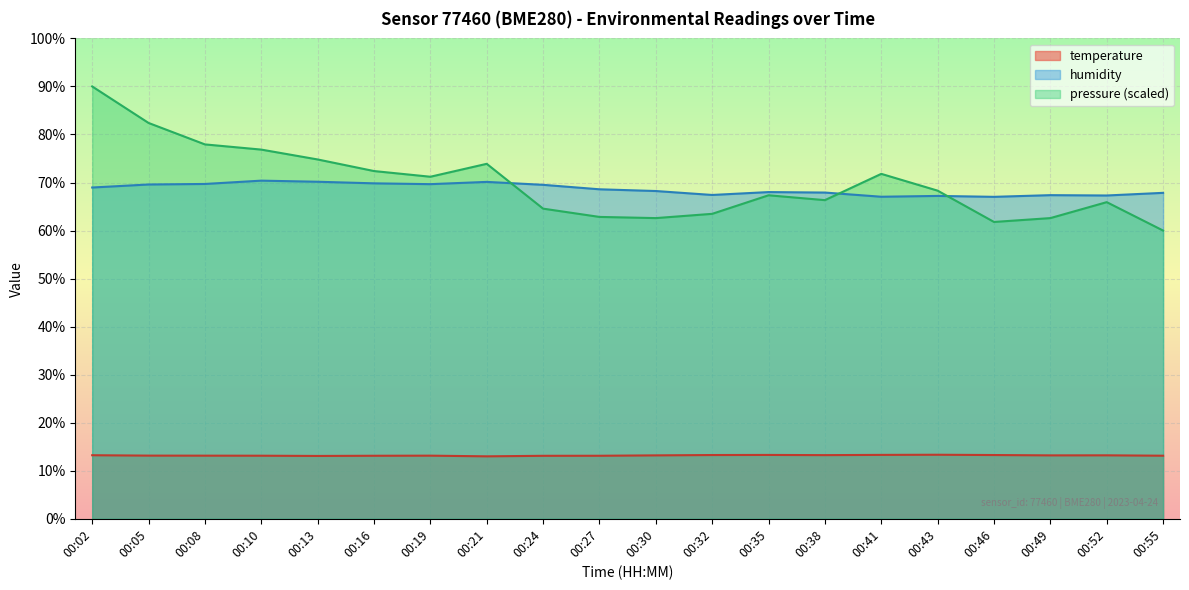

Where is the first local minimum for temperature?

00:13